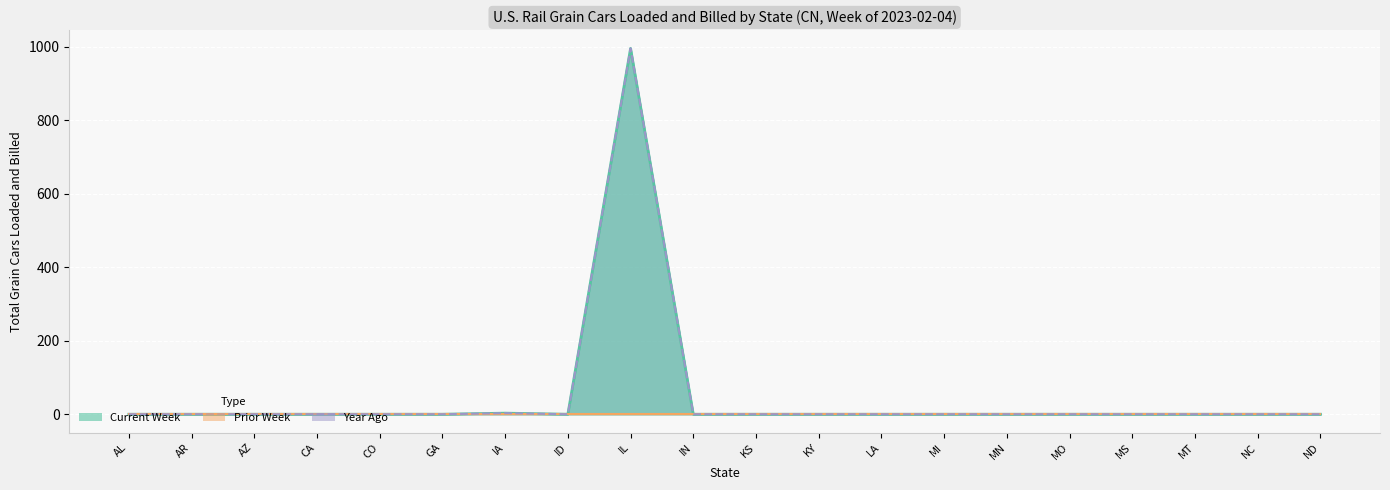

Which has a higher value, ND or CO?

ND